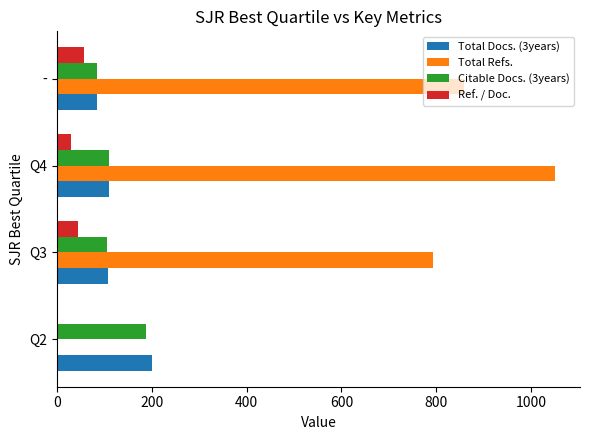

Which series changed the most between Q3 and Q4?

Total Refs.